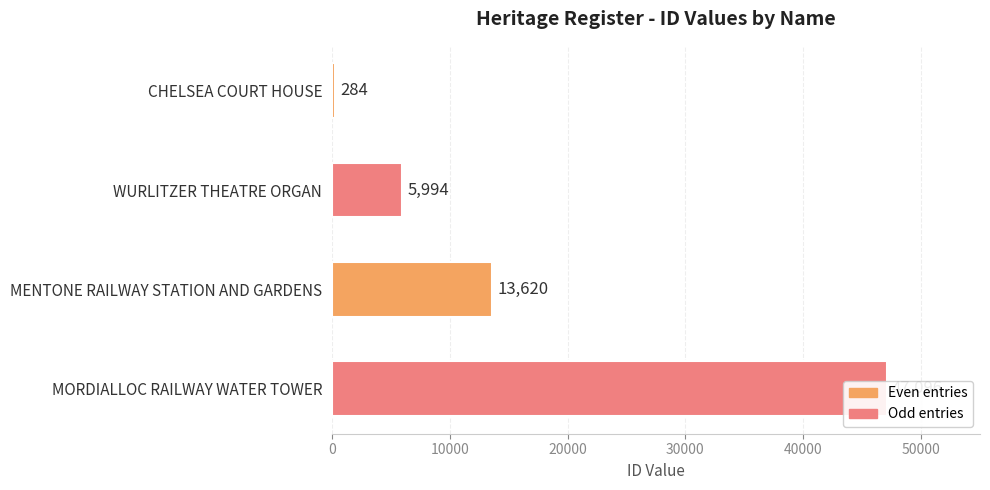

What is the value of the 2nd bar from the left?

5994